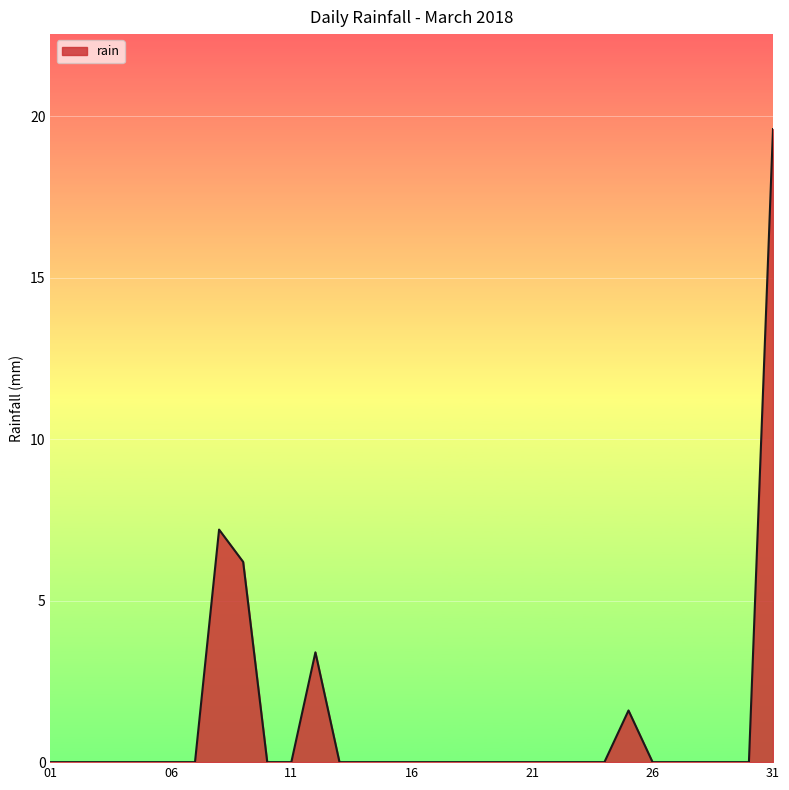

What is the difference between the maximum and minimum values?

19.6